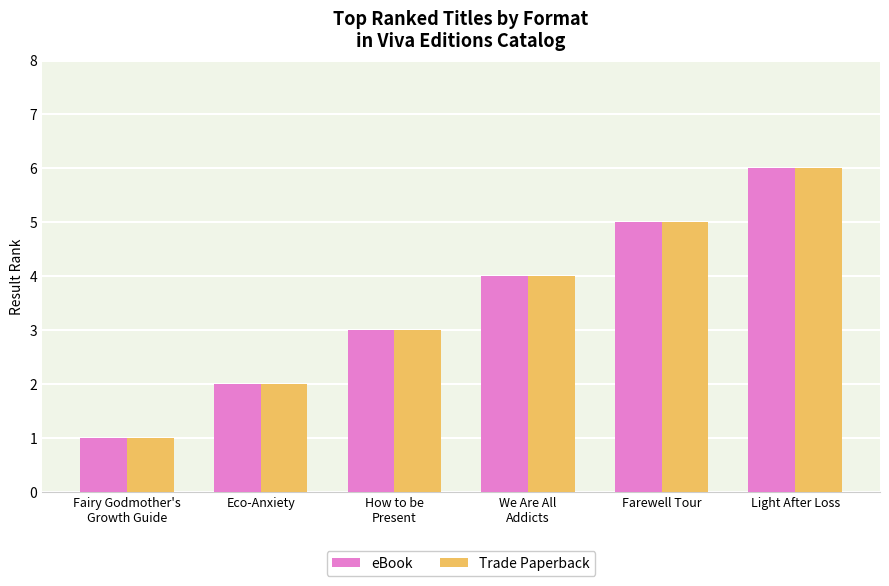

The eBook series shows 3 at How to be
Present. True or false?

True